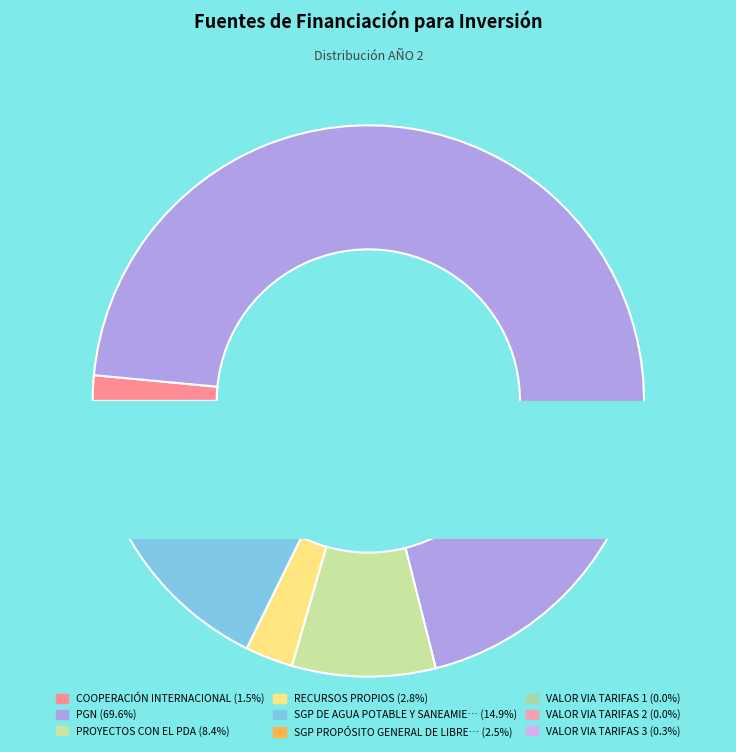

To the nearest percent, what portion does SGP PROPÓSITO GENERAL DE LIBRE INVERSIÓN represent?

2%